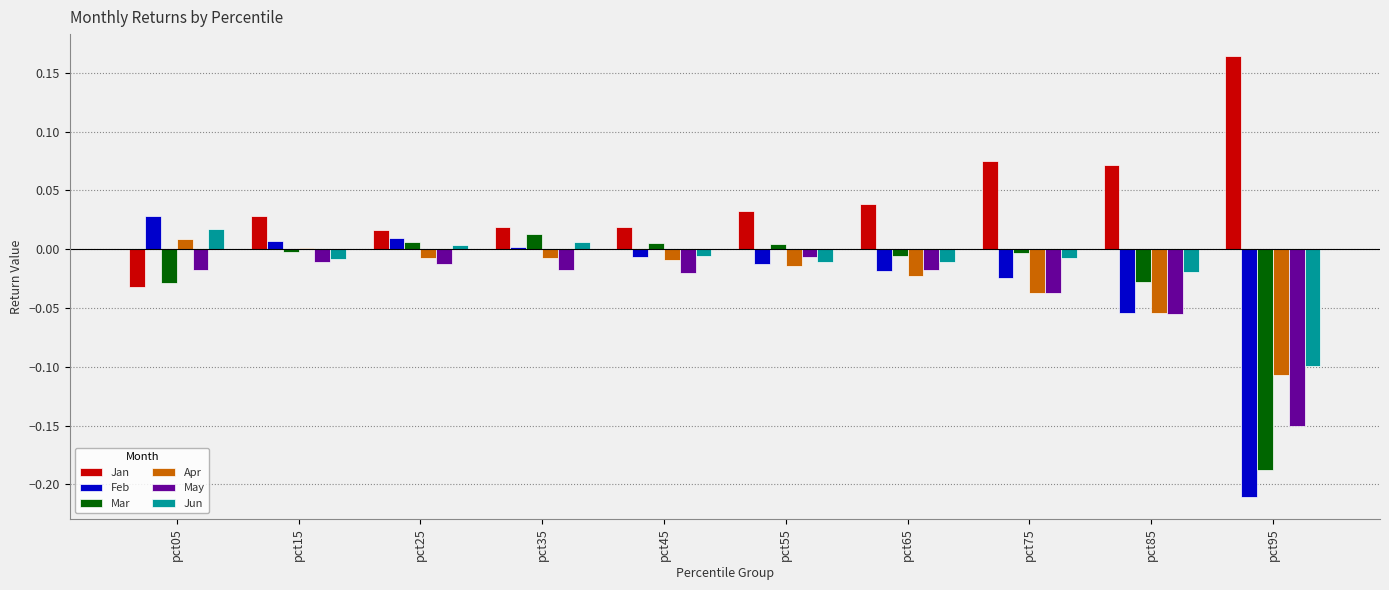

At which label does Mar first exceed 0?

pct25